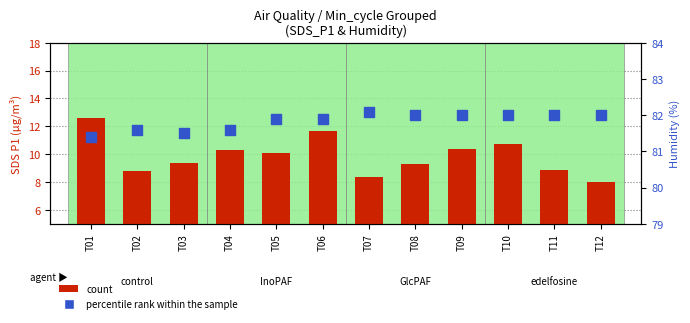

Which series has the widest spread of Y values?

count